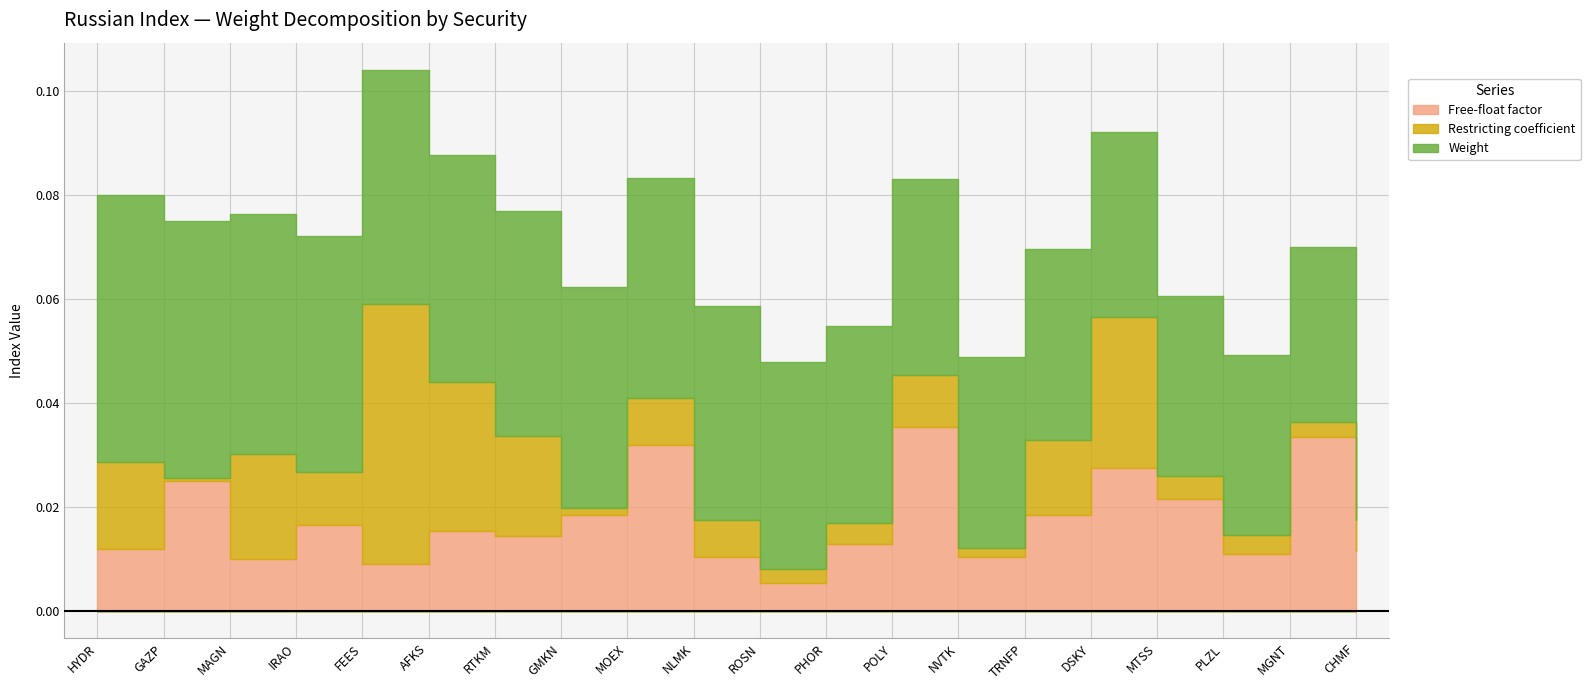

Which series ends up on top after the final intersection of Restricting coefficient and Weight?

Restricting coefficient